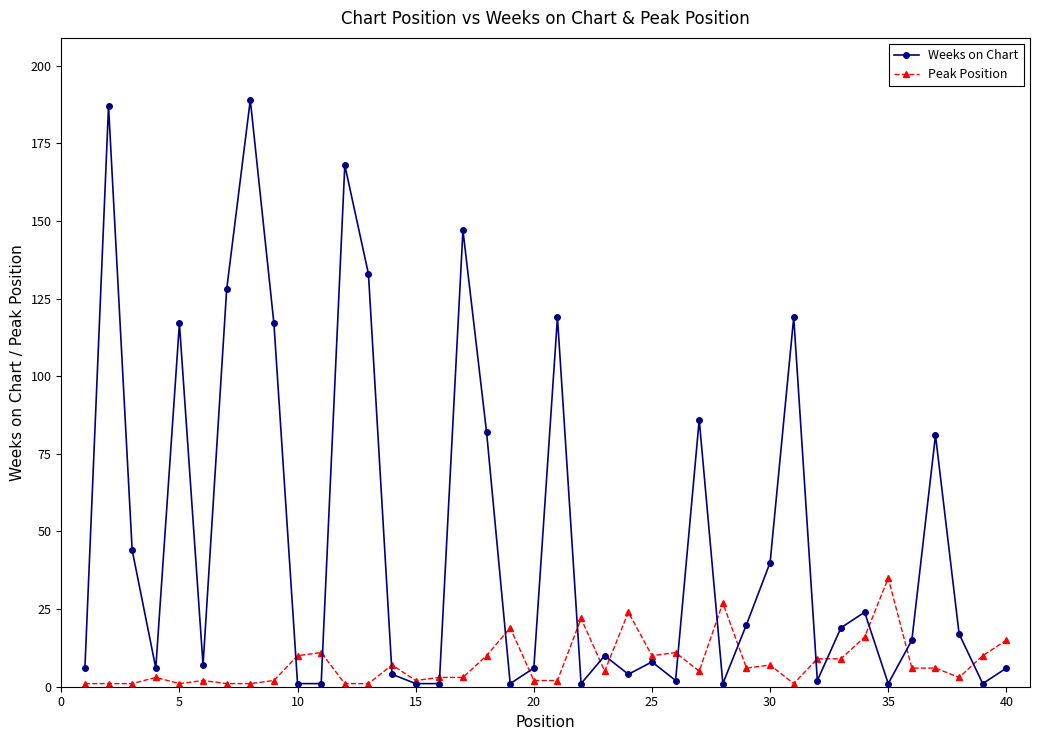

What is the value of the Peak Position point at the 36th from the left?

6